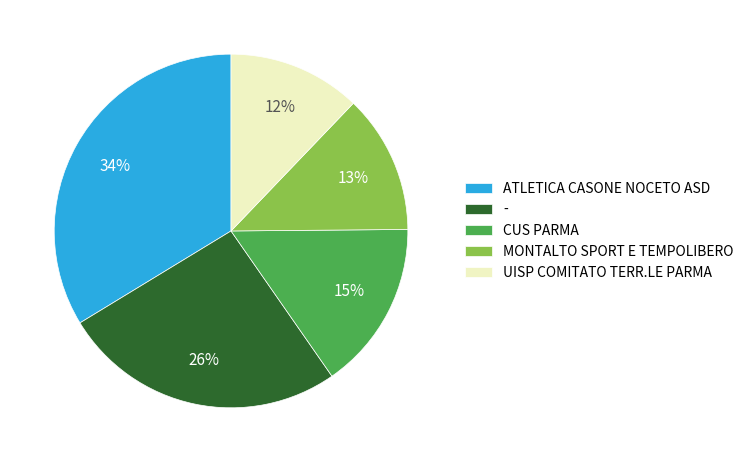

Is the sum of CUS PARMA and - greater than half?

No